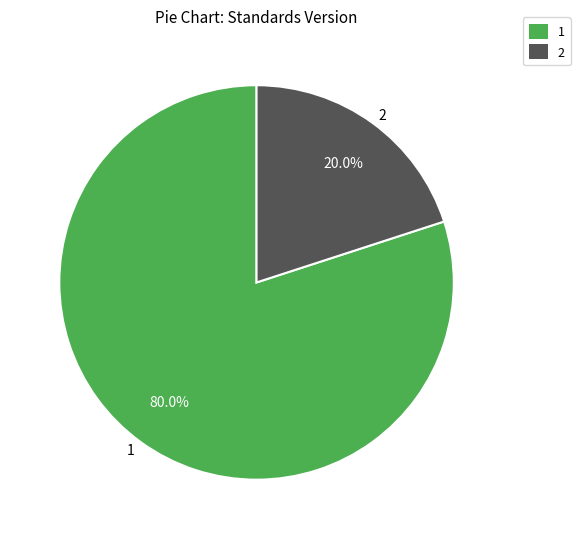

What is the total percentage of 1 and 2?

100.0%